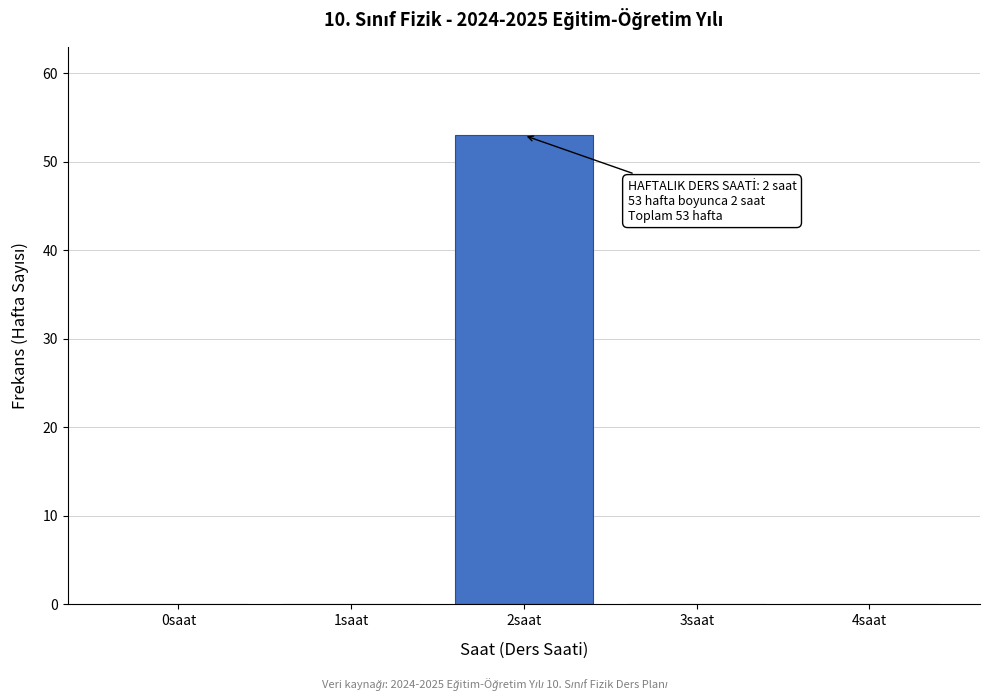

Reading left to right, what are all the values shown in this chart?

0saat=0	1saat=0	2saat=53	3saat=0	4saat=0